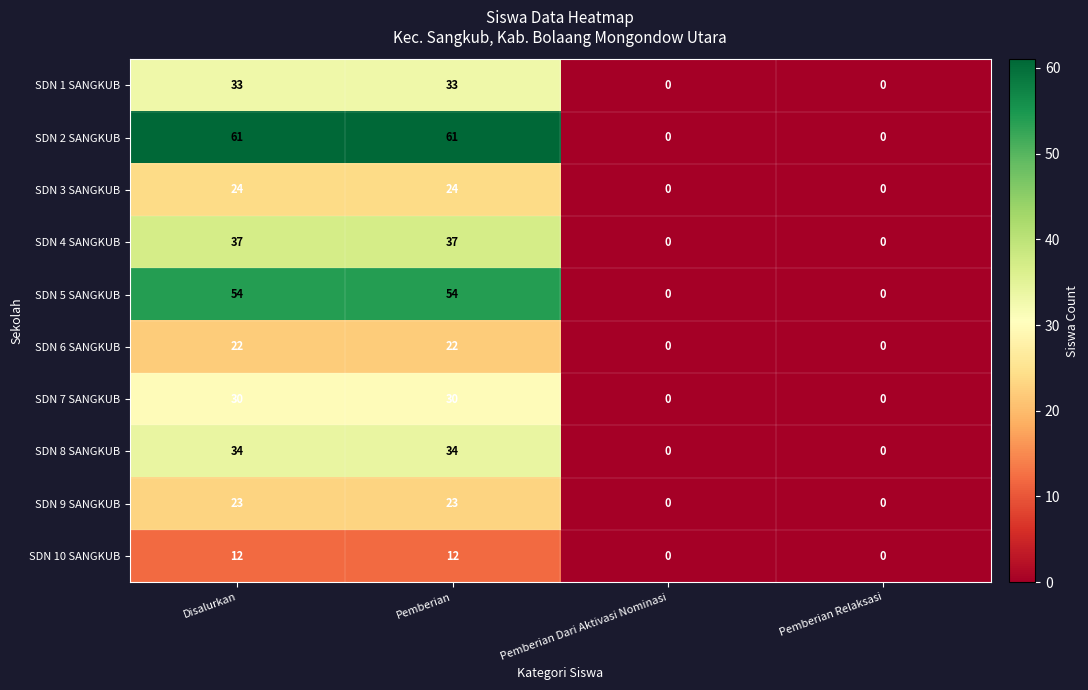

Is it true that SDN 9 SANGKUB equals 23 at Disalurkan?

True